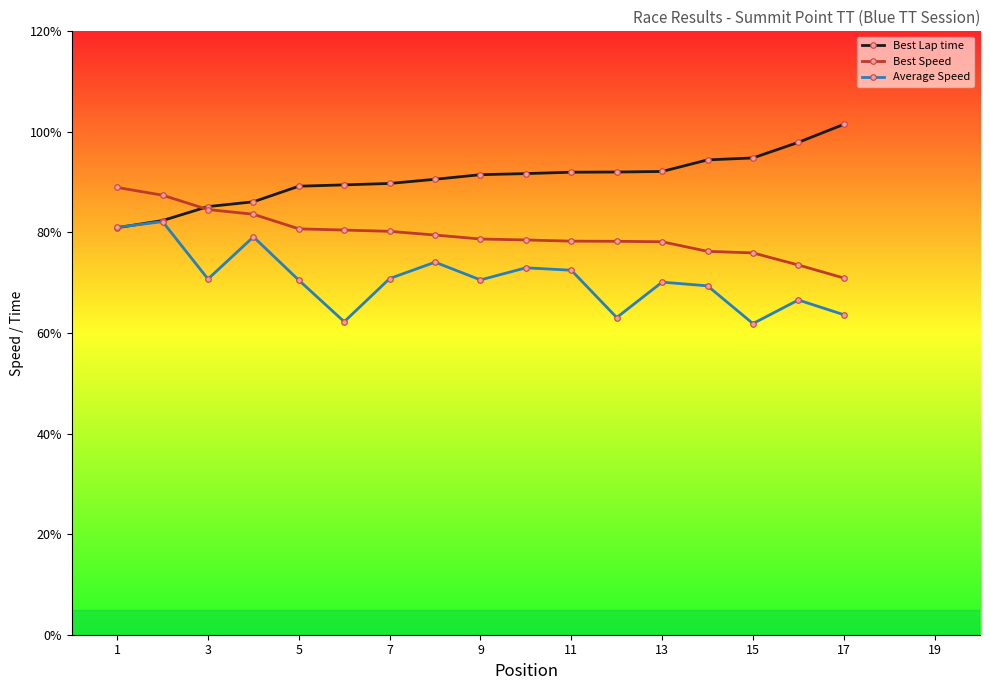

Count the number of data series in this chart.

3